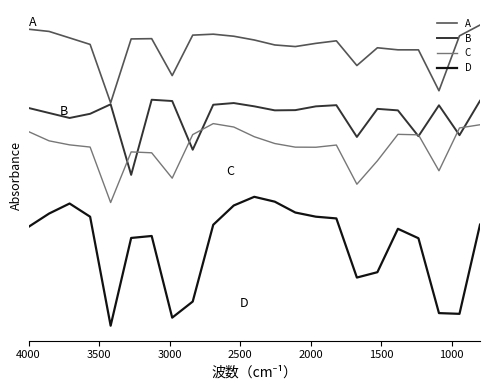

True or false: B has a value of 0.1 at 15.

False